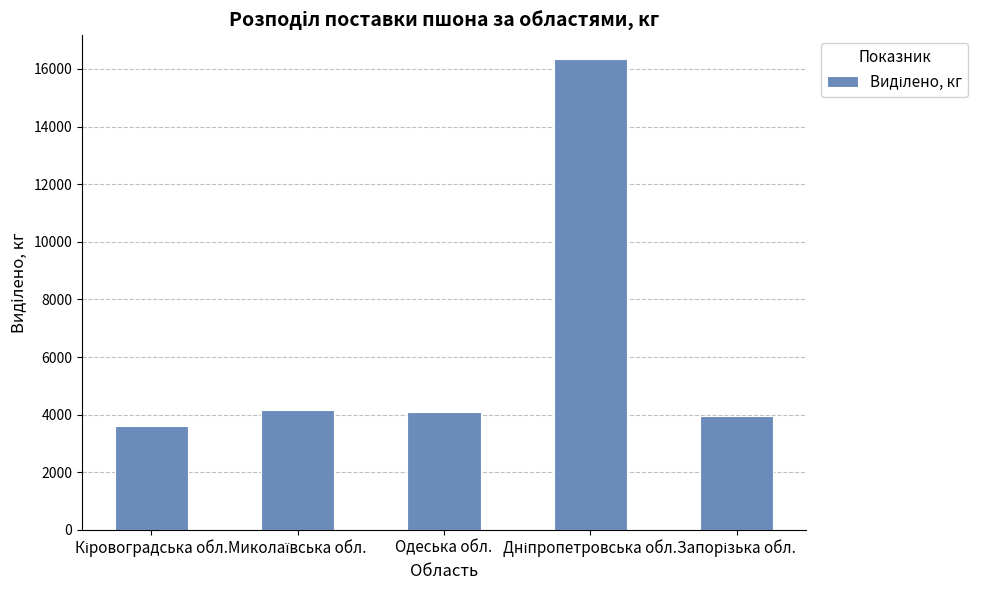

What is the value of the 2nd bar from the left?

4160